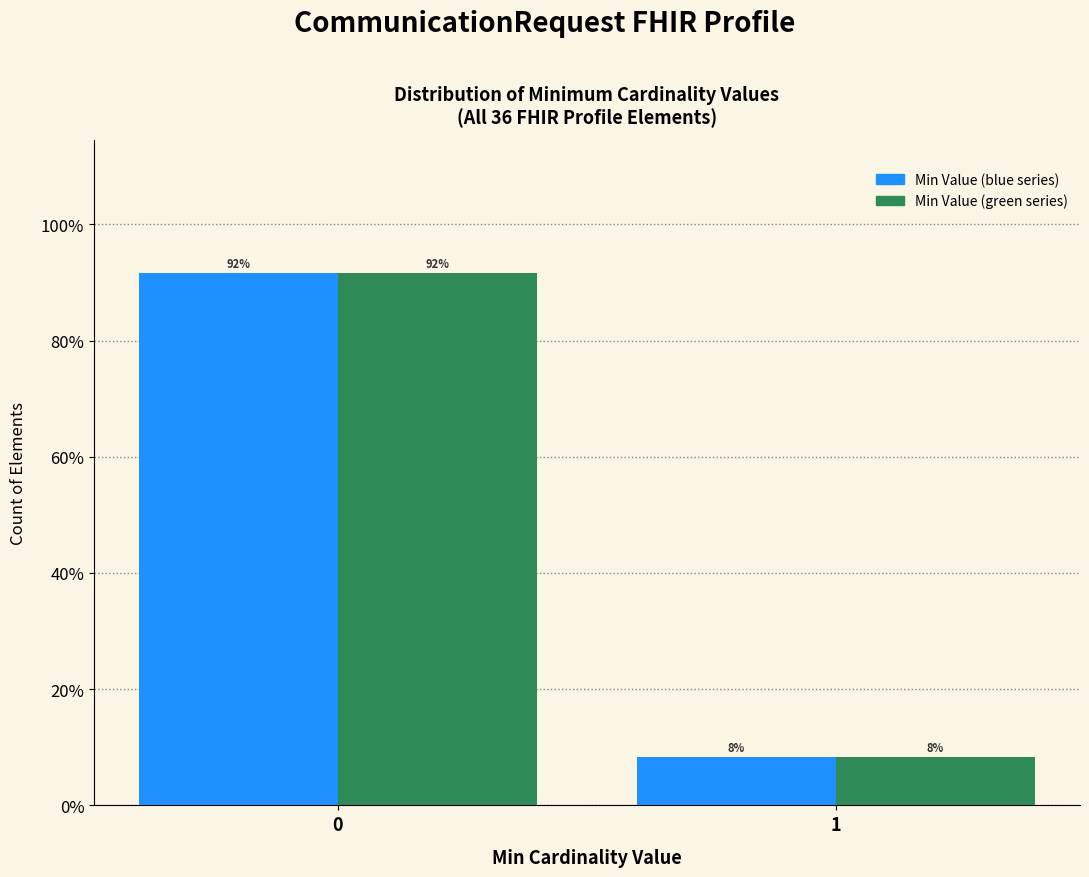

What is the minimum value shown in the chart?

8.3